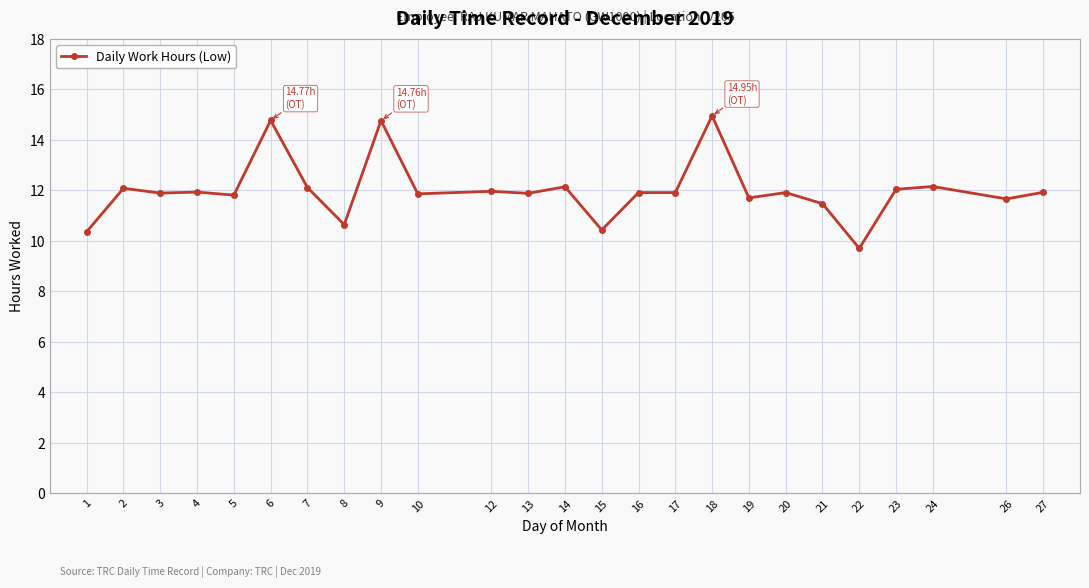

True or false: there are more than 2 points higher than both neighbors.

True